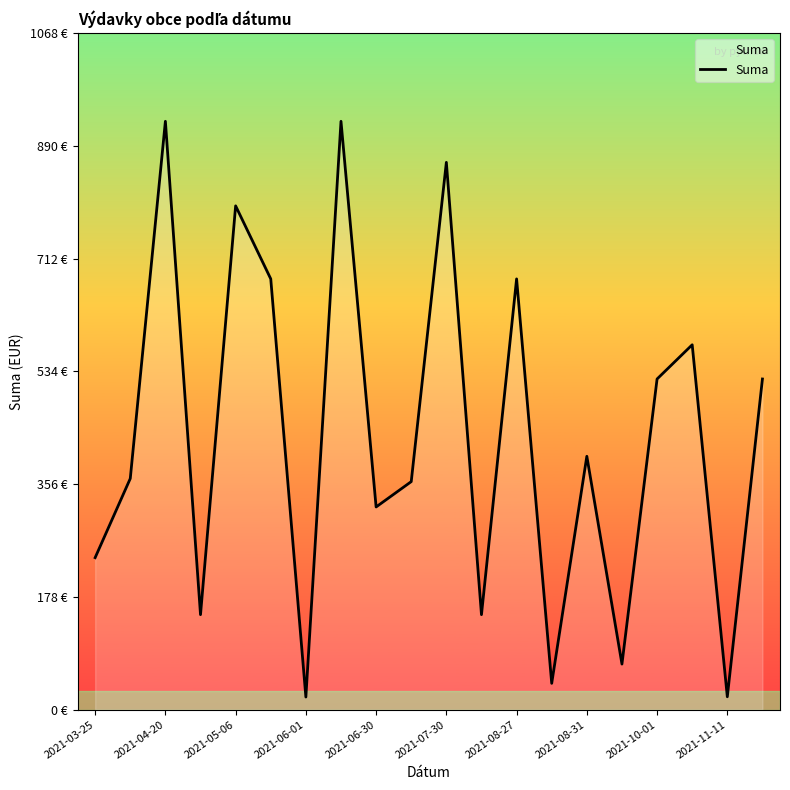

Where does the data first go above 400?

2021-04-20